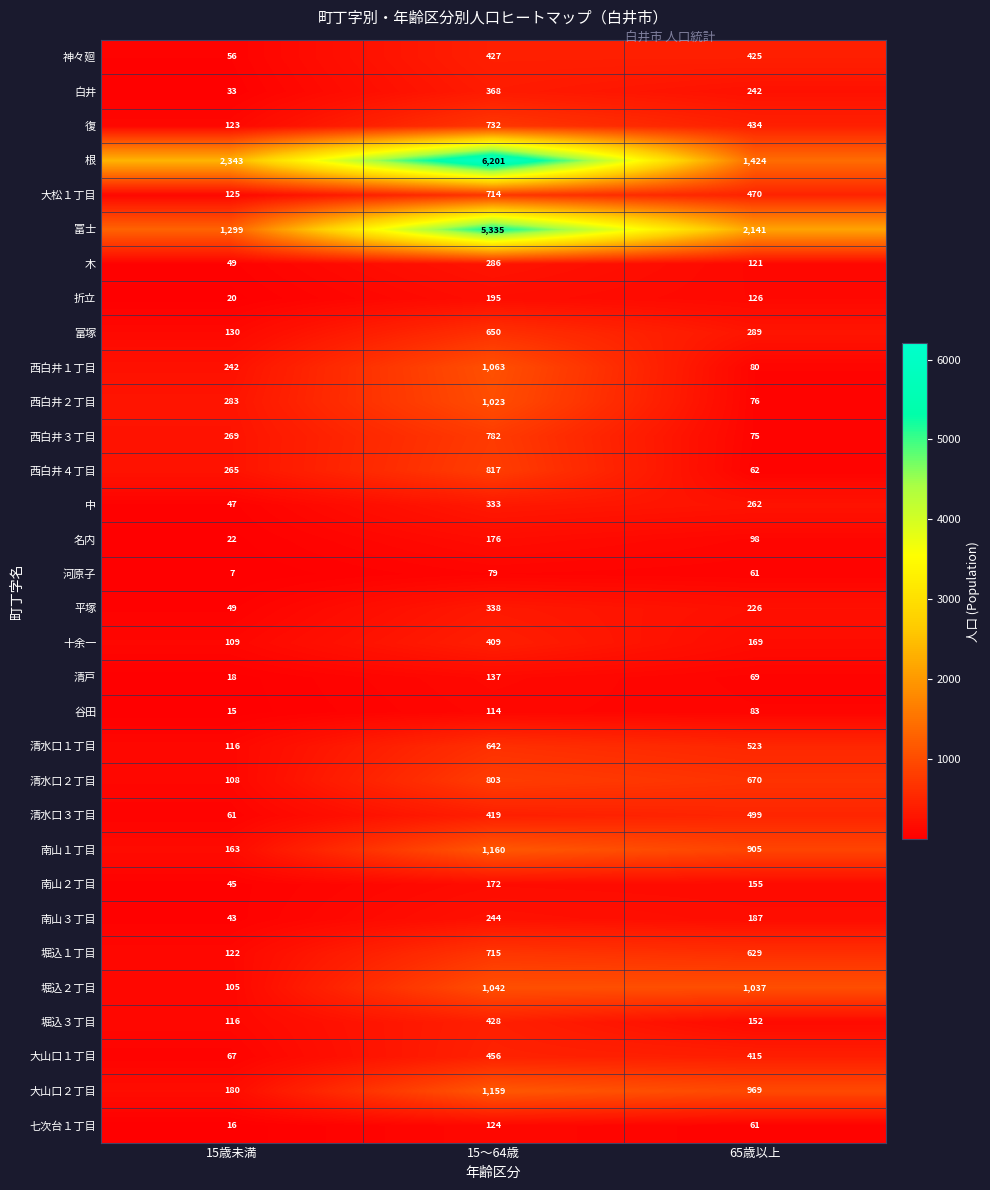

Which series has the largest total across all categories?

根